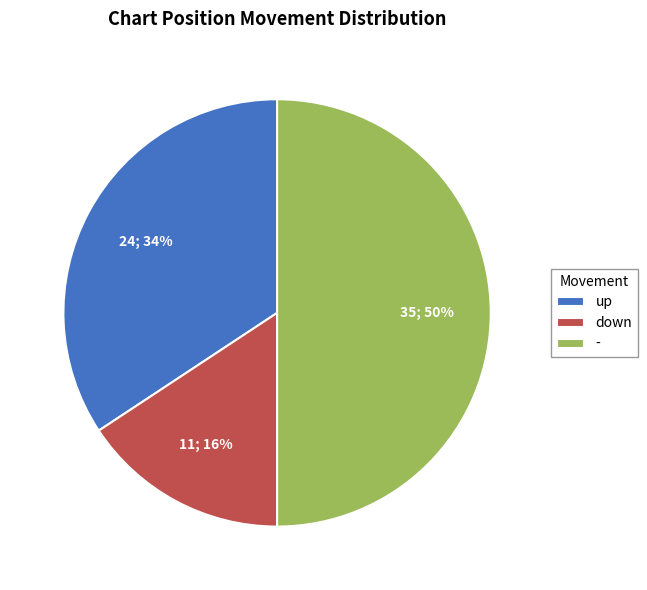

To the nearest percent, what is the average slice percentage?

33%